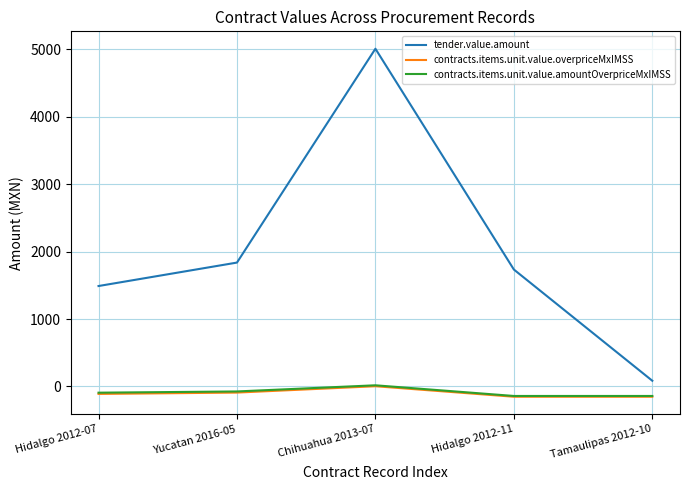

Which series has the largest range (max minus min)?

tender.value.amount